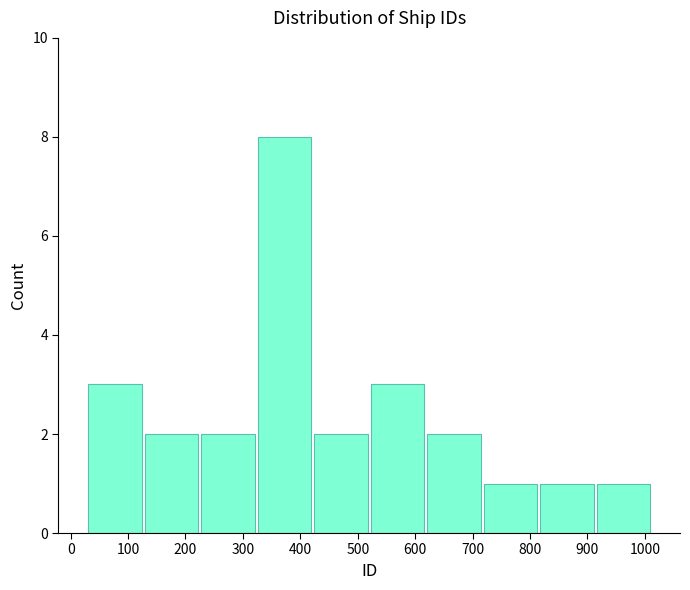

Reading left to right, transcribe this chart: for each bar, give the range it covers on the x-axis and its height. Neither the bar edges nor the heights are printed on the chart, so give them approximately, as read against the axes.

30 to 130: 3
130 to 220: 2
220 to 320: 2
320 to 420: 8
420 to 520: 2
520 to 620: 3
620 to 720: 2
720 to 820: 1
820 to 910: 1
910 to 1010: 1